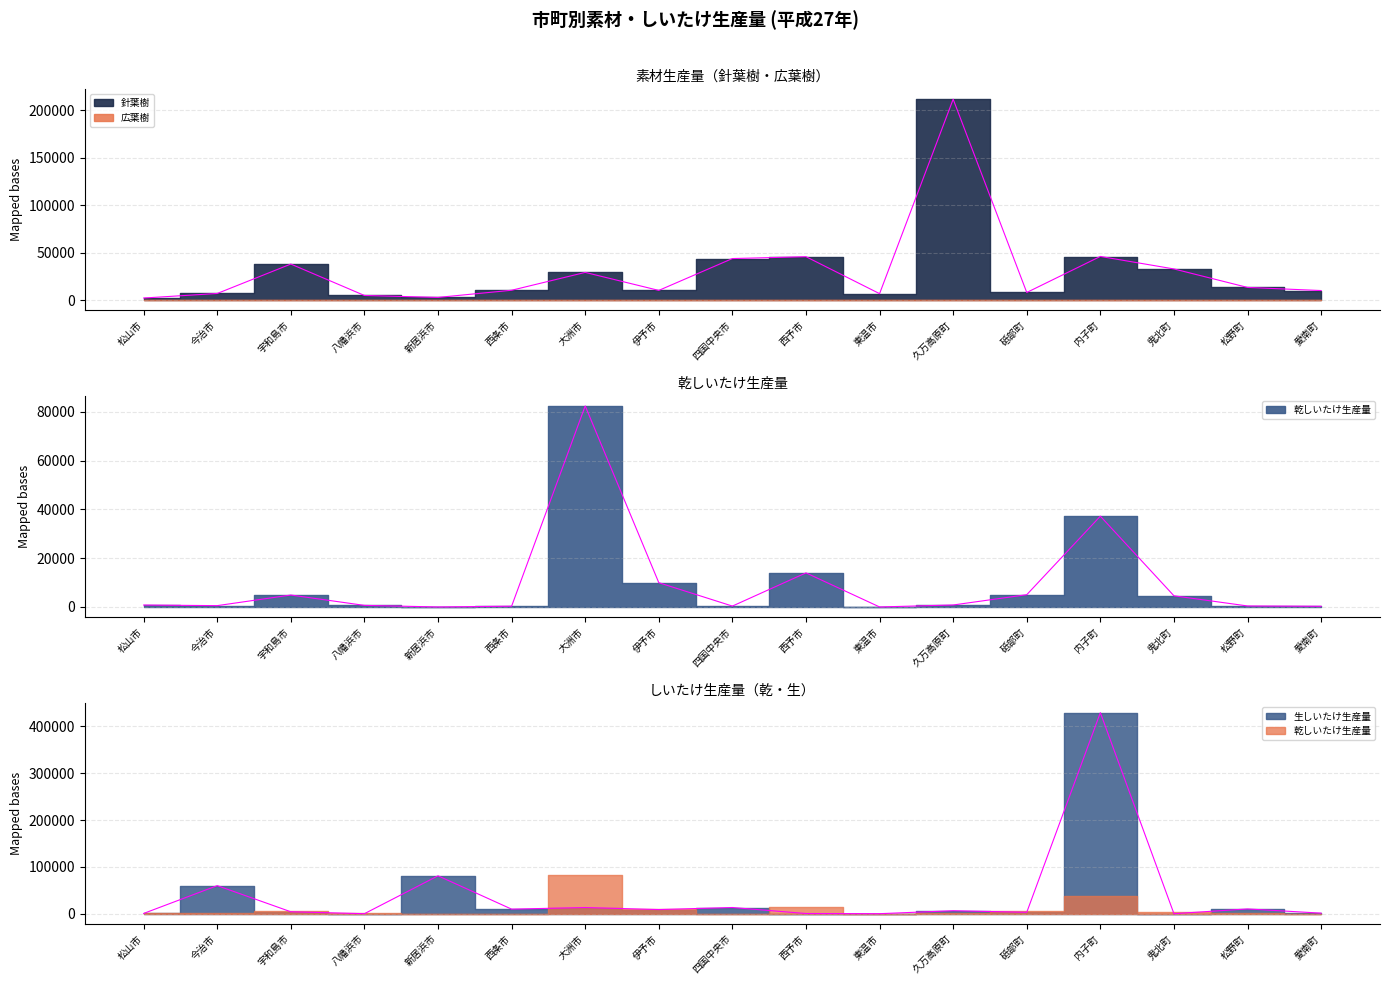

Which series has the largest total across all categories?

生しいたけ生産量